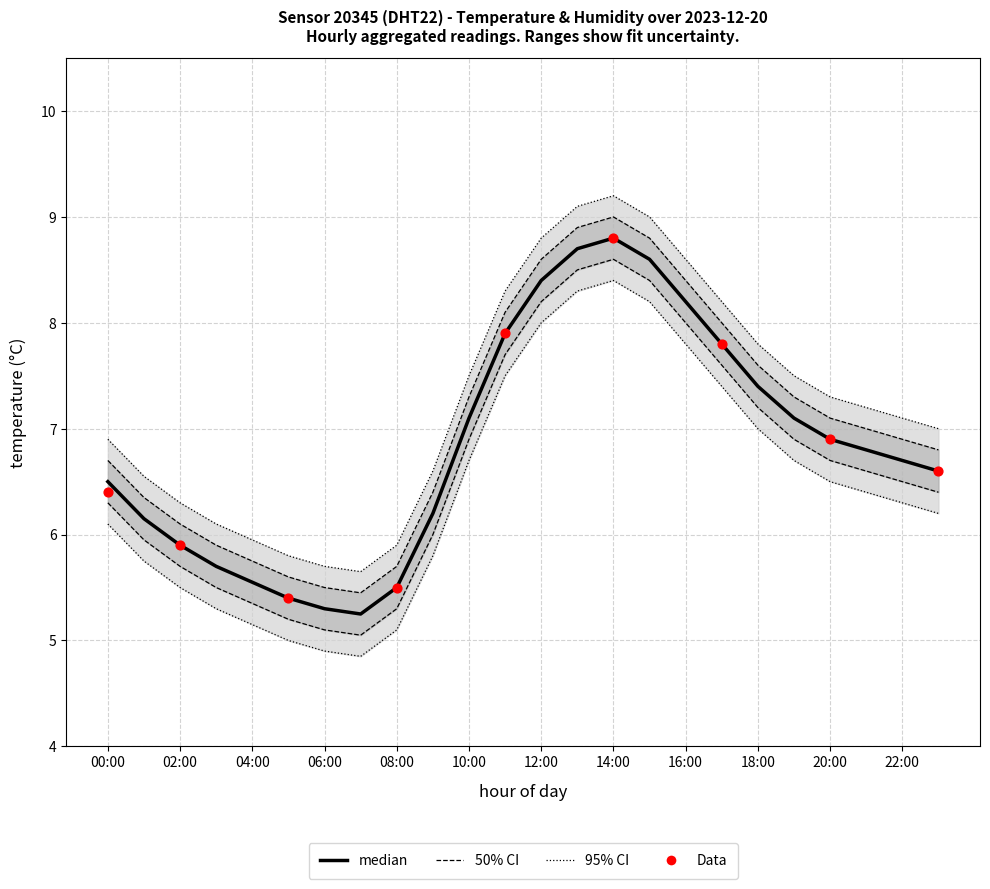

Which has a higher value, 17:00 or 11:00?

11:00